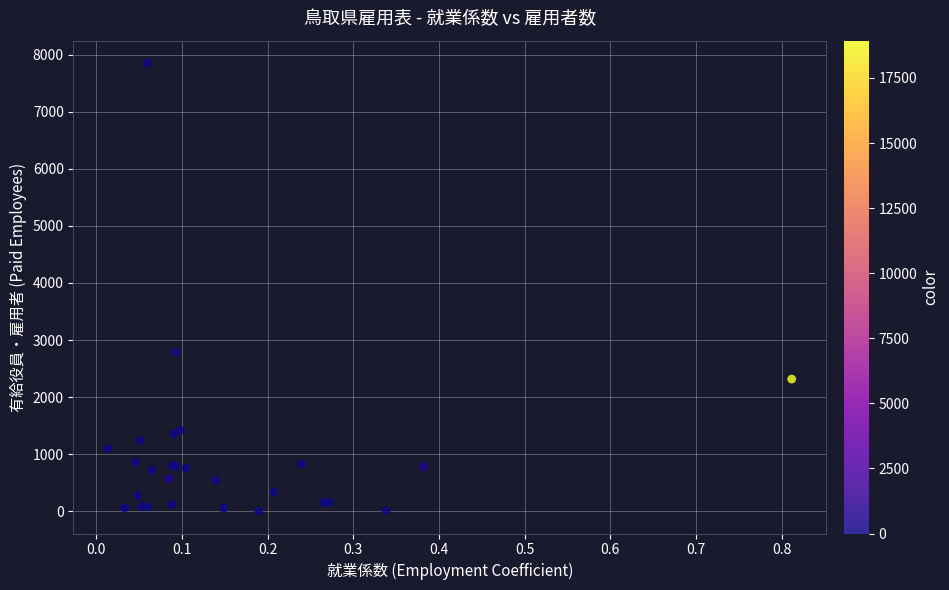

What Y value in the scatter plot is closest to 3927?

2785